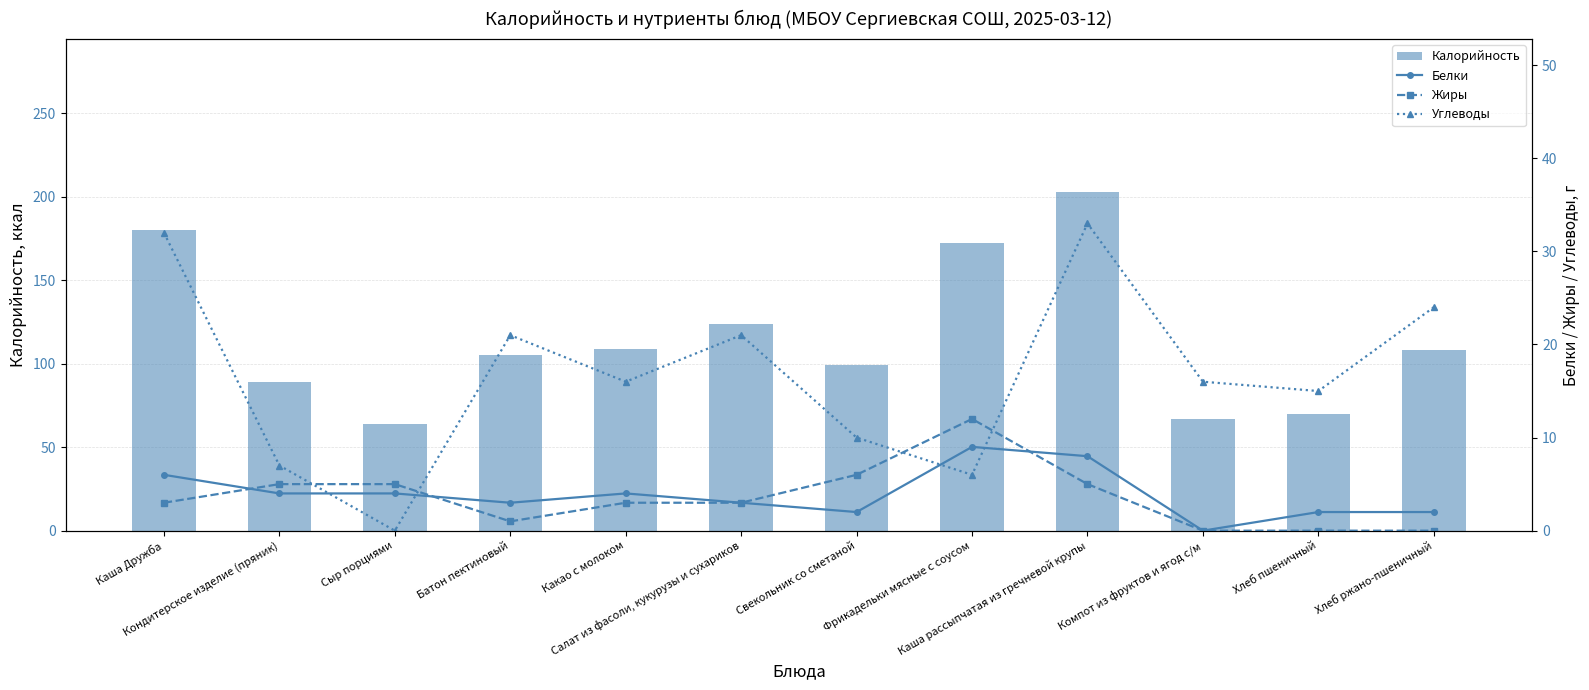

Reading left to right, transcribe all the data shown in this chart.

Калорийность: Каша Дружба=180	Кондитерское изделие (пряник)=89	Сыр порциями=64	Батон пектиновый=105	Какао с молоком=109	Салат из фасоли, кукурузы и сухариков=124	Свекольник со сметаной=99	Фрикадельки мясные с соусом=172	Каша рассыпчатая из гречневой крупы=203	Компот из фруктов и ягод с/м=67	Хлеб пшеничный=70	Хлеб ржано-пшеничный=108
Белки: Каша Дружба=6	Кондитерское изделие (пряник)=4	Сыр порциями=4	Батон пектиновый=3	Какао с молоком=4	Салат из фасоли, кукурузы и сухариков=3	Свекольник со сметаной=2	Фрикадельки мясные с соусом=9	Каша рассыпчатая из гречневой крупы=8	Компот из фруктов и ягод с/м=0	Хлеб пшеничный=2	Хлеб ржано-пшеничный=2
Жиры: Каша Дружба=3	Кондитерское изделие (пряник)=5	Сыр порциями=5	Батон пектиновый=1	Какао с молоком=3	Салат из фасоли, кукурузы и сухариков=3	Свекольник со сметаной=6	Фрикадельки мясные с соусом=12	Каша рассыпчатая из гречневой крупы=5	Компот из фруктов и ягод с/м=0	Хлеб пшеничный=0	Хлеб ржано-пшеничный=0
Углеводы: Каша Дружба=32	Кондитерское изделие (пряник)=7	Сыр порциями=0	Батон пектиновый=21	Какао с молоком=16	Салат из фасоли, кукурузы и сухариков=21	Свекольник со сметаной=10	Фрикадельки мясные с соусом=6	Каша рассыпчатая из гречневой крупы=33	Компот из фруктов и ягод с/м=16	Хлеб пшеничный=15	Хлеб ржано-пшеничный=24